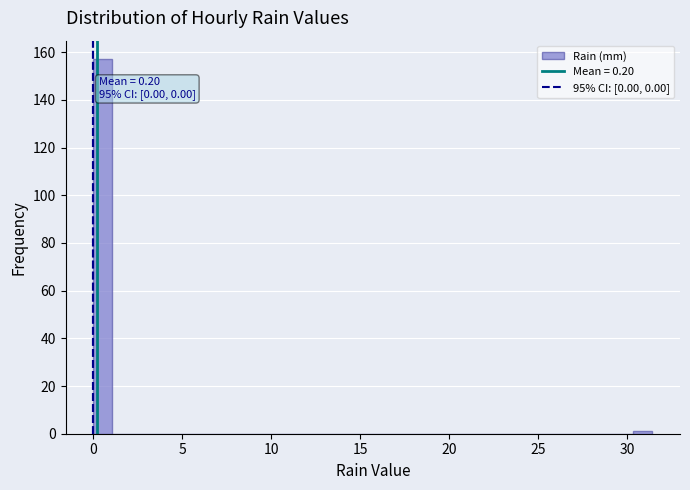

Around what value on the x-axis is the tallest bar? Give the approximate position of its centre, as read against the axis.

0.5